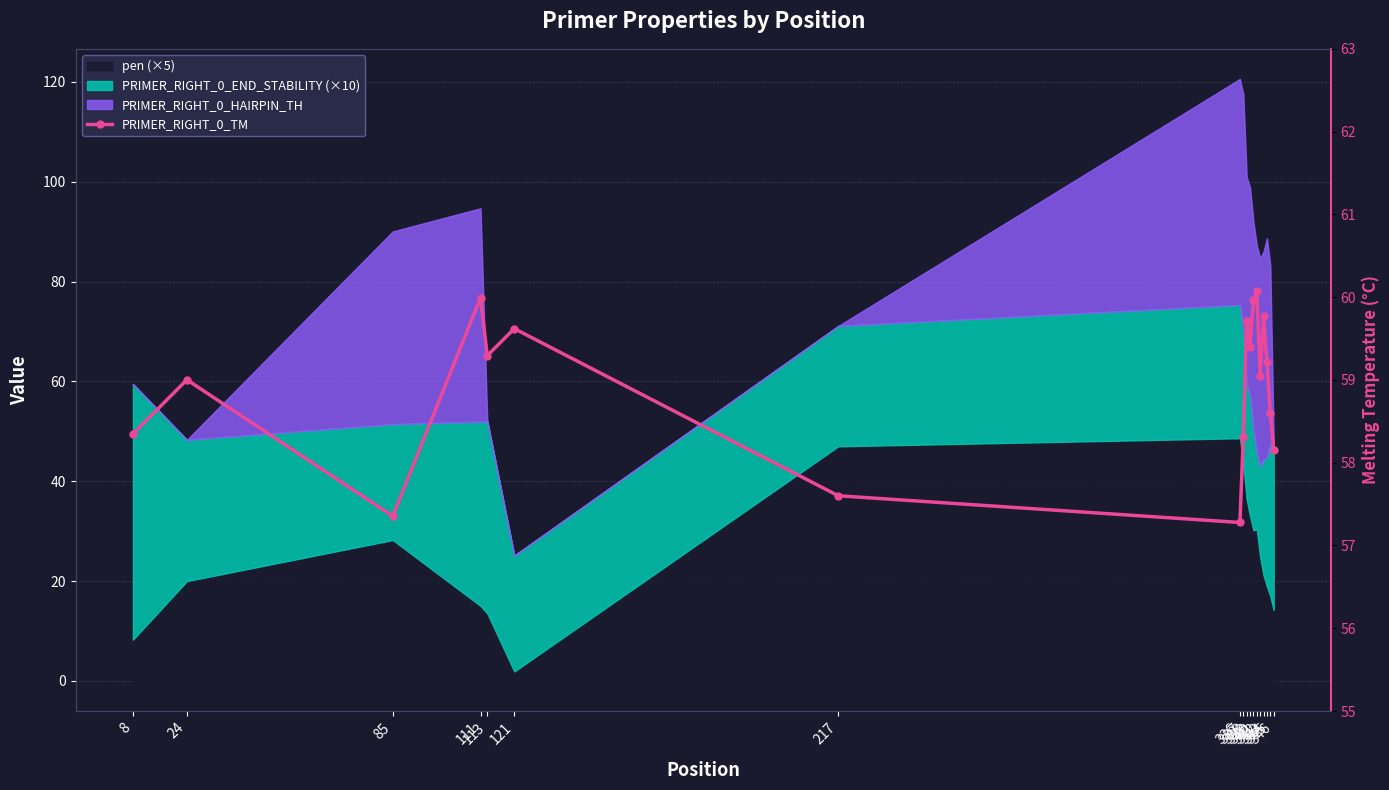

How many points are lower than both their immediate neighbors (excluding endpoints)?

5